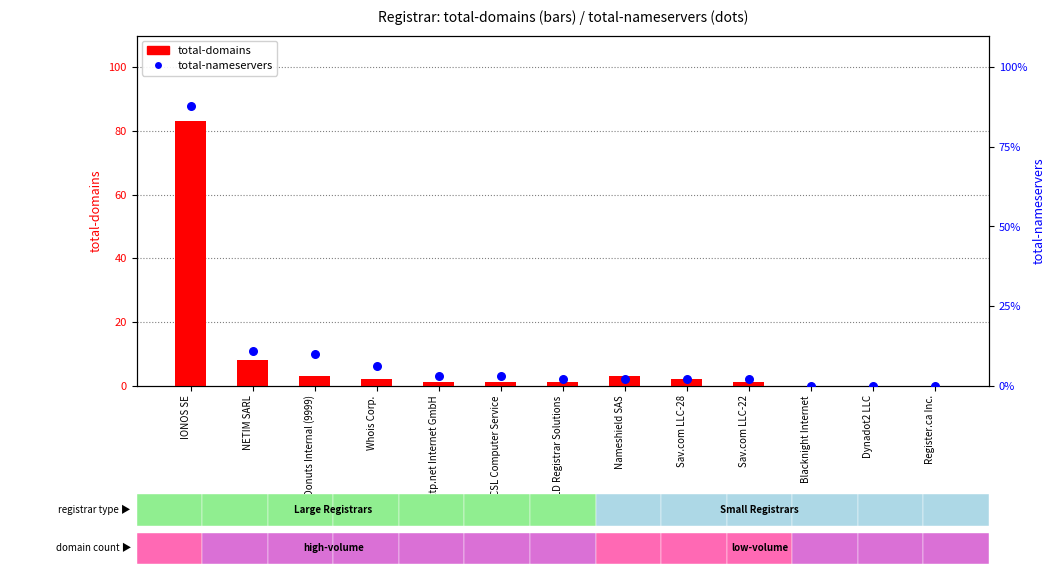

Which series contains the lowest Y value?

total-domains